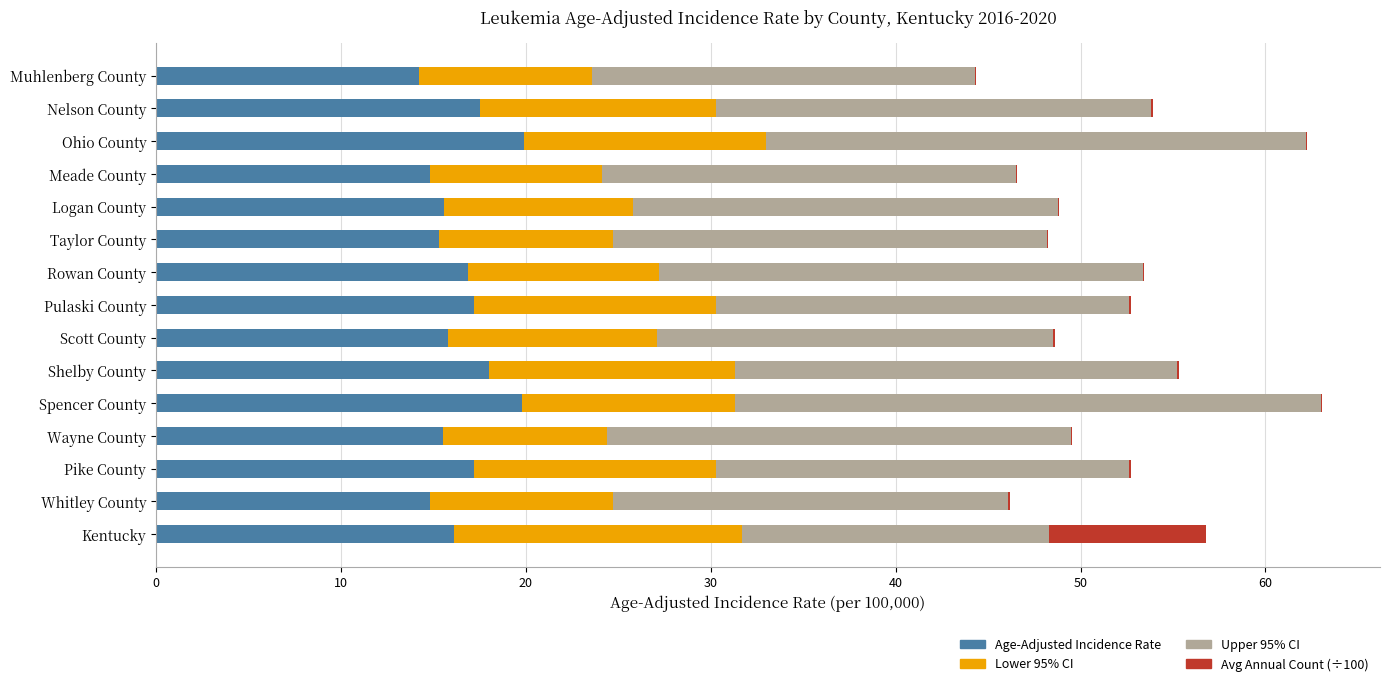

The Age-Adjusted Incidence Rate series shows 19.9 at Ohio County. True or false?

True